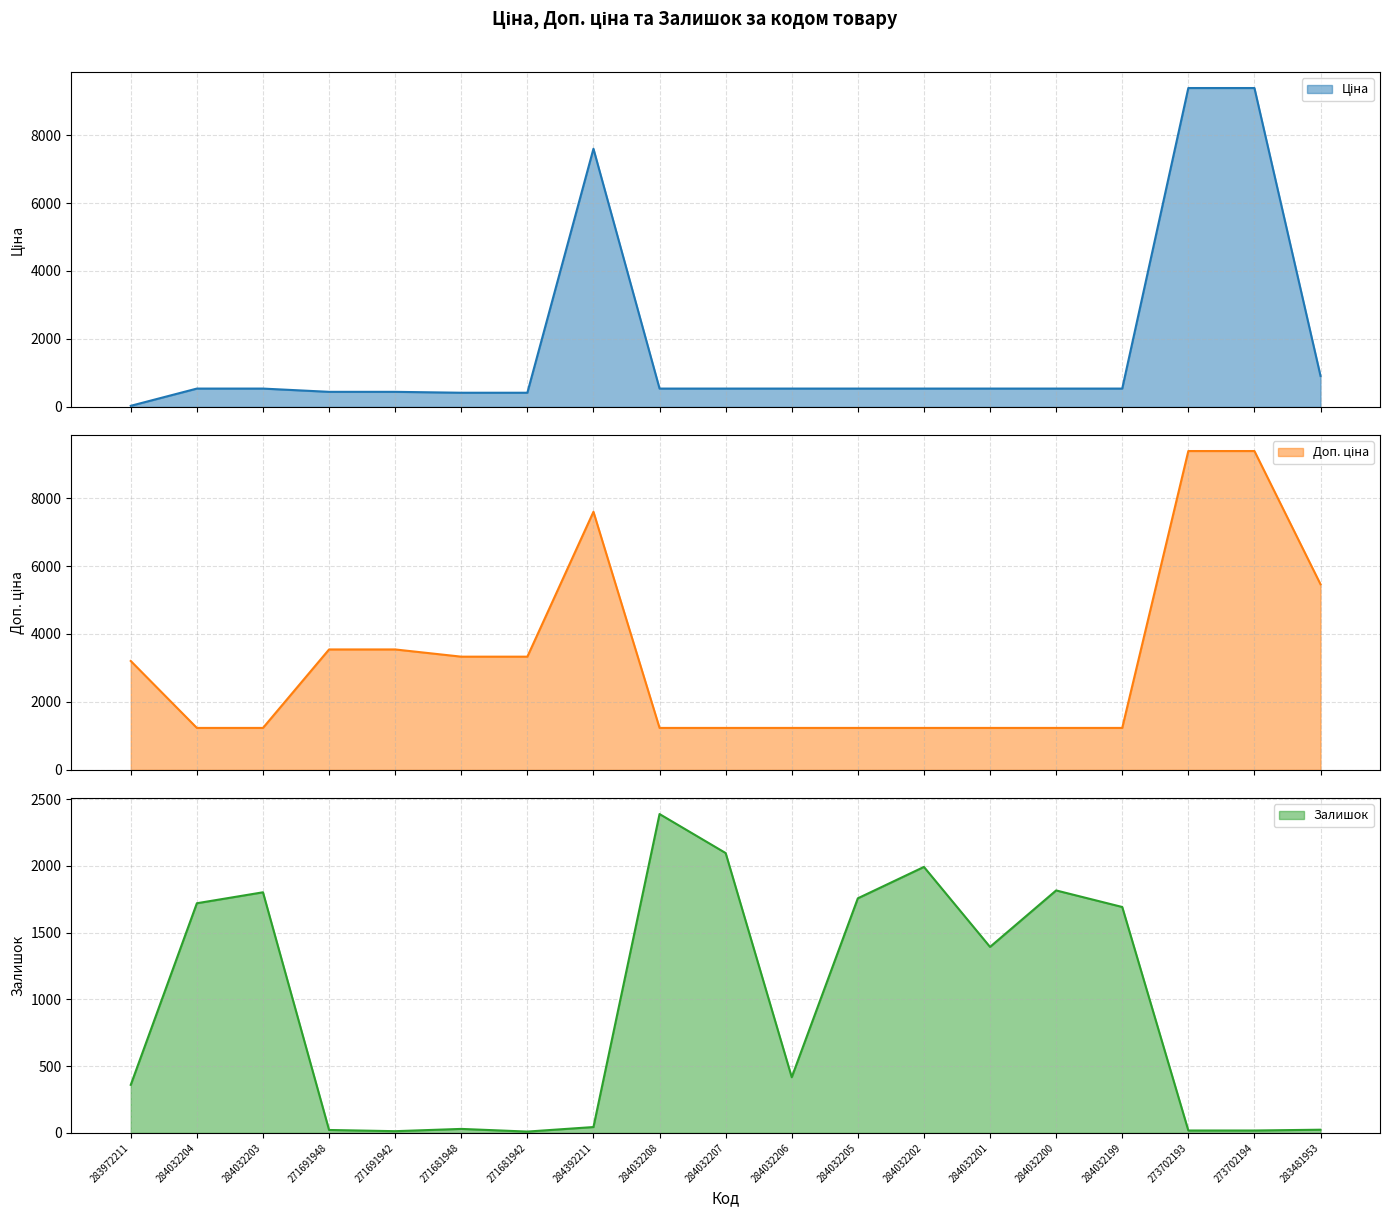

The value of Залишок at 284032205 is 1757.0. True or false?

True